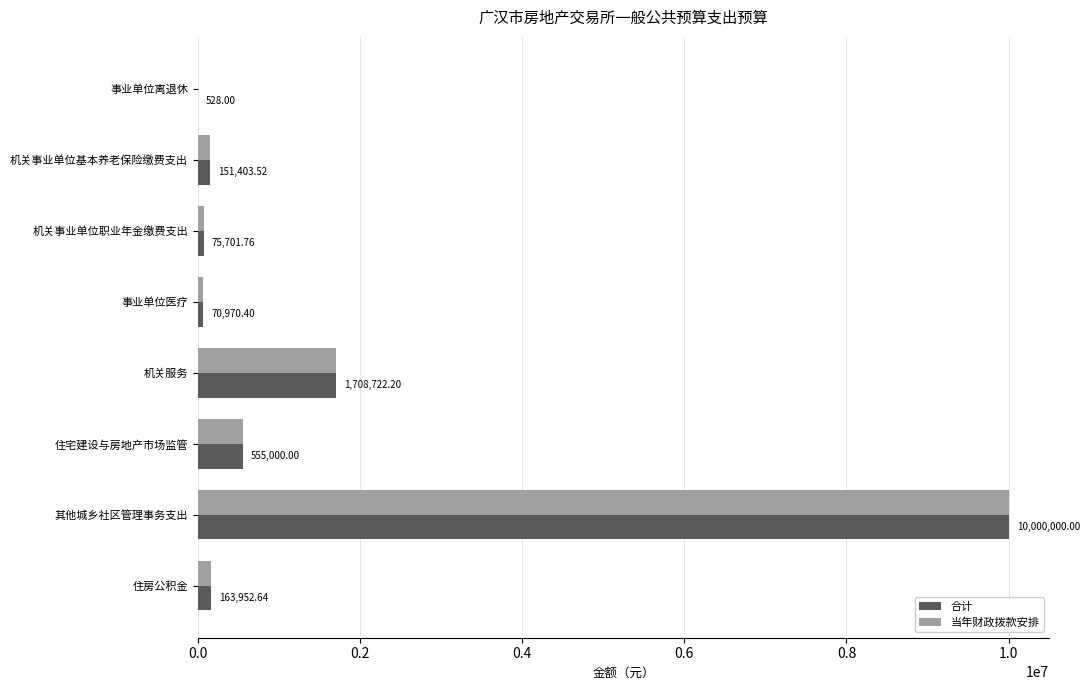

What is the greatest value displayed?

10000000.0